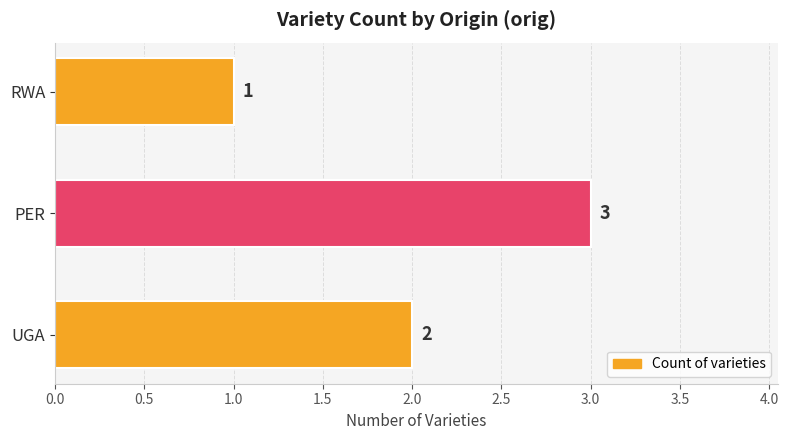

List the labels in order of value, smallest first.

RWA, UGA, PER